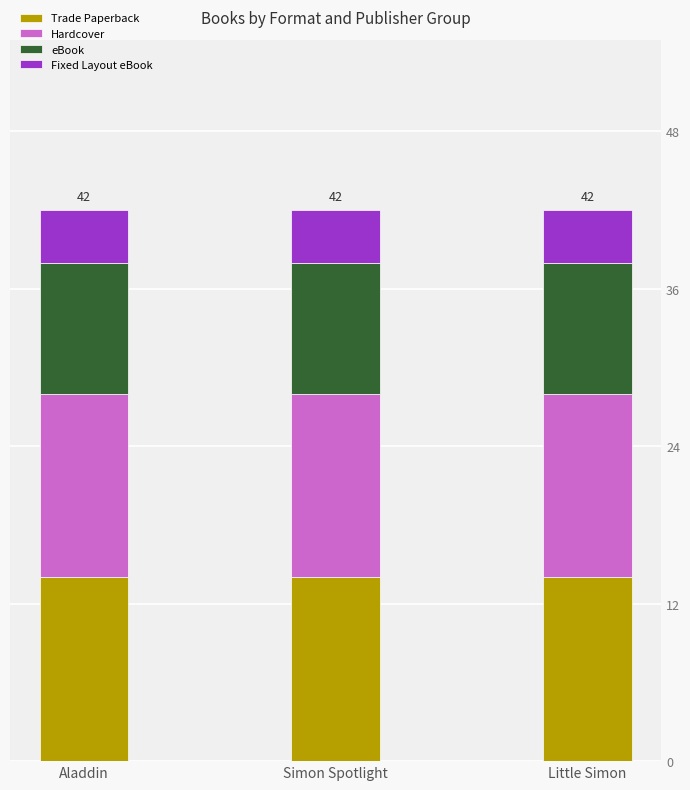

What is the total value across all series at Little Simon?

42